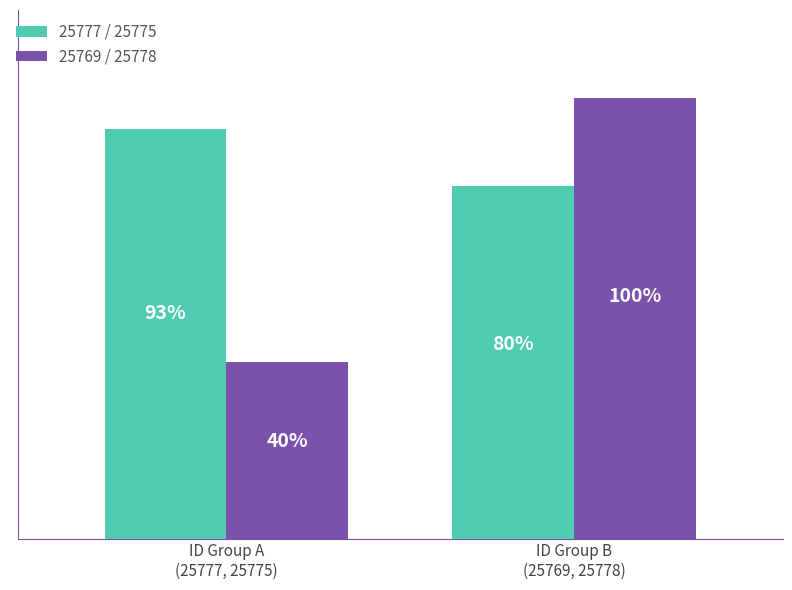

Rank the series by their maximum value, from lowest to highest.

25777 / 25775, 25769 / 25778